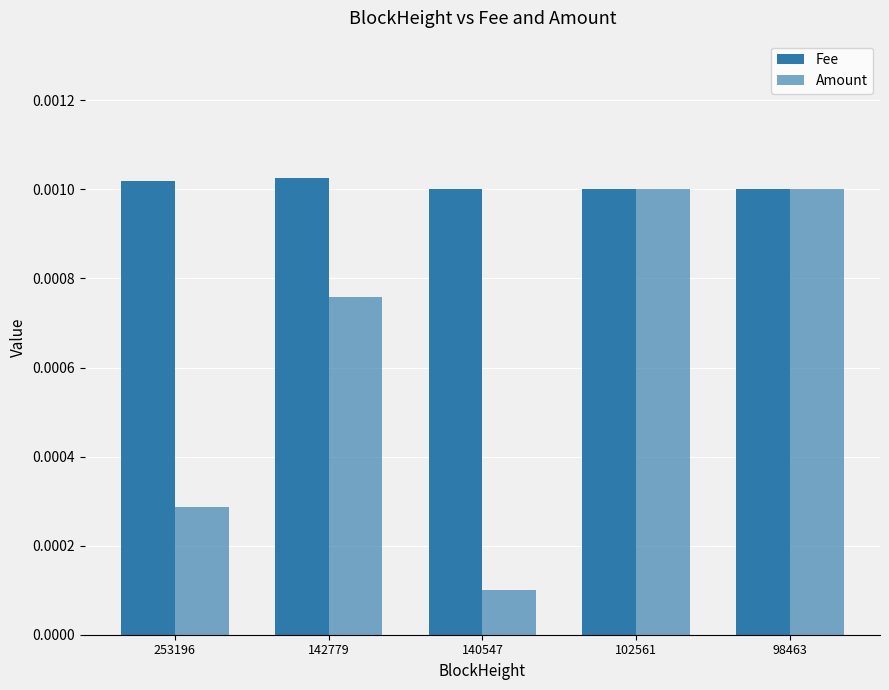

How many data points does each series have?

5